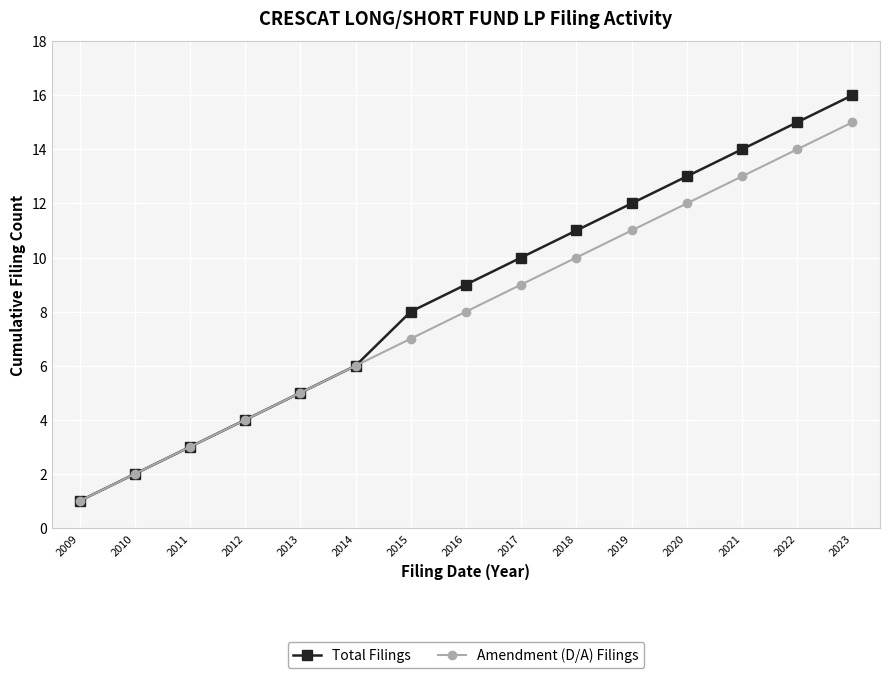

What is the approximate value of Total Filings at 2018?

11